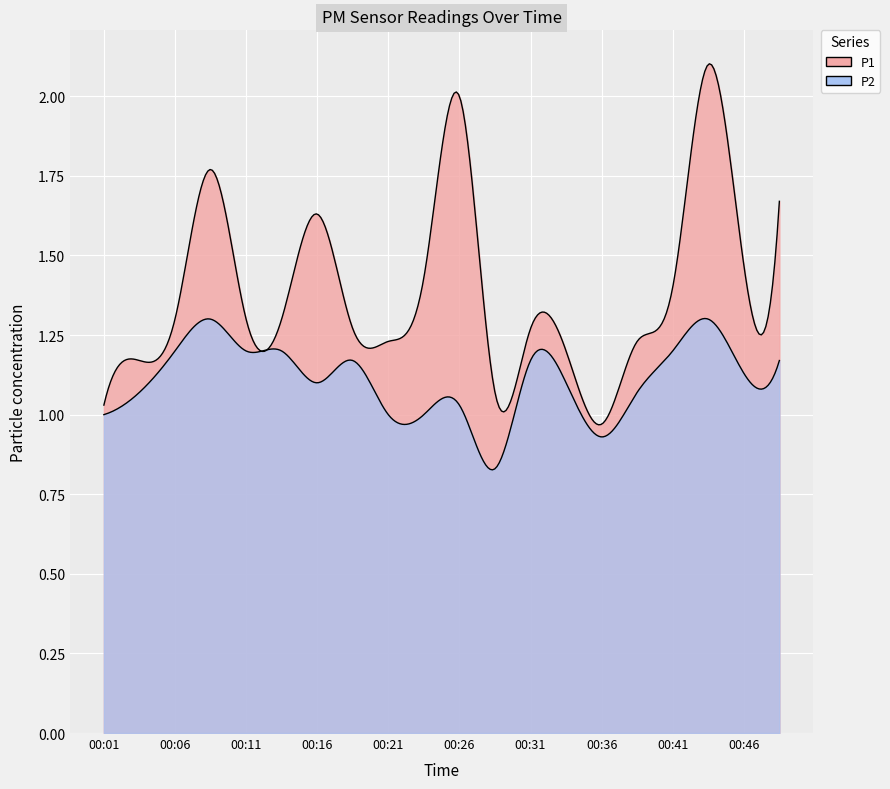

List the labels in order of P1 value, smallest first.

00:36, 00:01, 00:28, 00:03, 00:33, 00:21, 00:38, 00:18, 00:31, 00:06, 00:11, 00:13, 00:41, 00:23, 00:46, 00:16, 00:48, 00:08, 00:26, 00:43